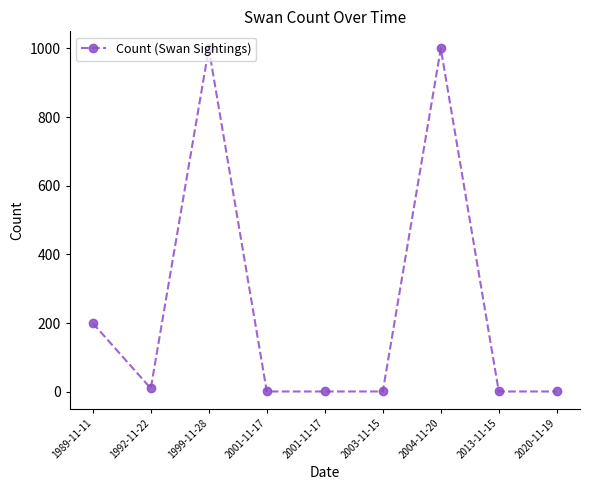

Rank the categories by value from highest to lowest.

1999-11-28, 2004-11-20, 1989-11-11, 1992-11-22, 2001-11-17, 2001-11-17, 2003-11-15, 2013-11-15, 2020-11-19